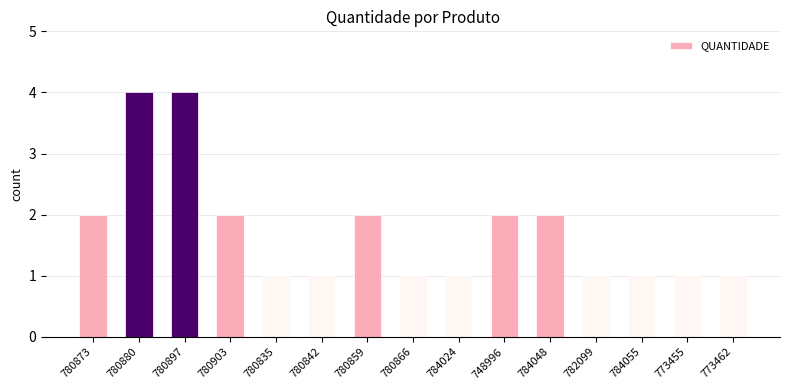

Reading left to right, extract all data points from this chart.

2	4	4	2	1	1	2	1	1	2	2	1	1	1	1